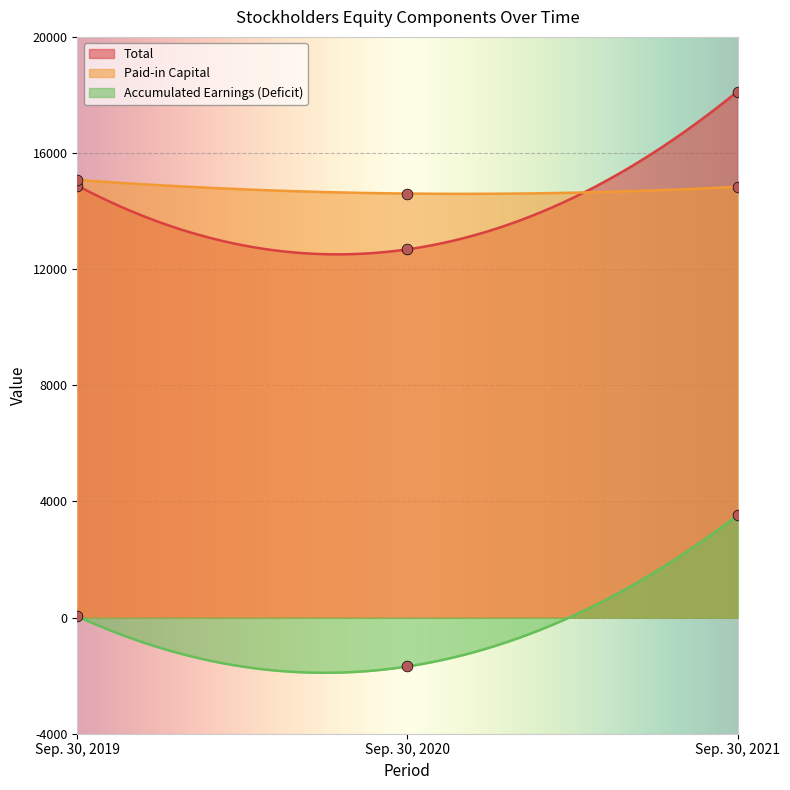

Is the value of Accumulated Earnings (Deficit) at Sep. 30, 2019 greater than the value of Paid-in Capital at Sep. 30, 2020?

No